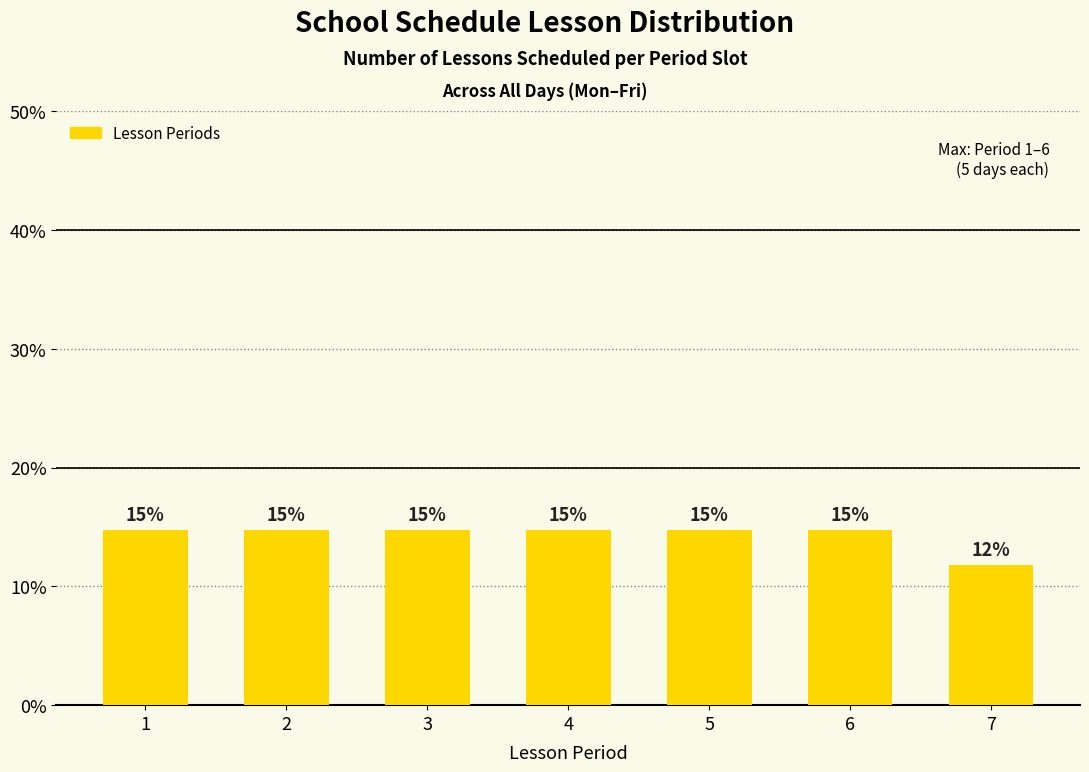

How many bars are there in total?

7